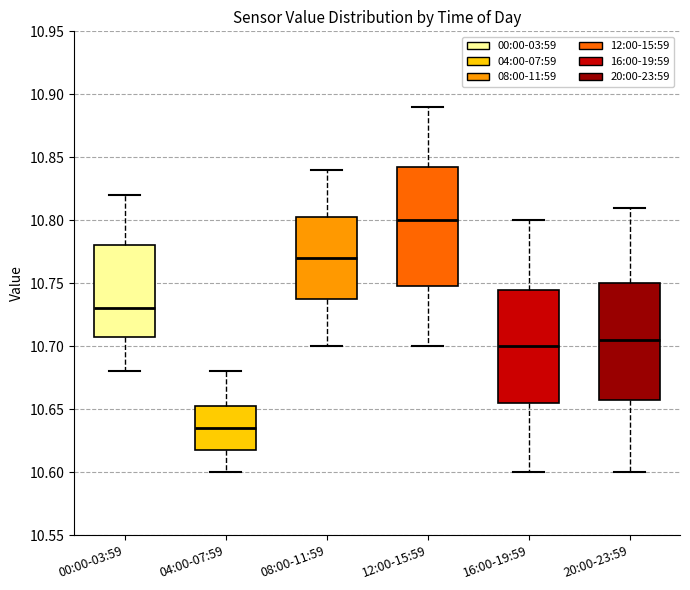

Reading left to right, transcribe this box plot: for each box, give where its median line is, the range the box spans, and where its two whiskers end, as read against the y-axis. The values are not printed on the chart, so give them approximately, as read against the axis.

00:00-03:59: median 10.730, box 10.710 to 10.780, whiskers 10.680 to 10.820
04:00-07:59: median 10.635, box 10.620 to 10.655, whiskers 10.600 to 10.680
08:00-11:59: median 10.770, box 10.740 to 10.805, whiskers 10.700 to 10.840
12:00-15:59: median 10.800, box 10.750 to 10.845, whiskers 10.700 to 10.890
16:00-19:59: median 10.700, box 10.655 to 10.745, whiskers 10.600 to 10.800
20:00-23:59: median 10.705, box 10.660 to 10.750, whiskers 10.600 to 10.810